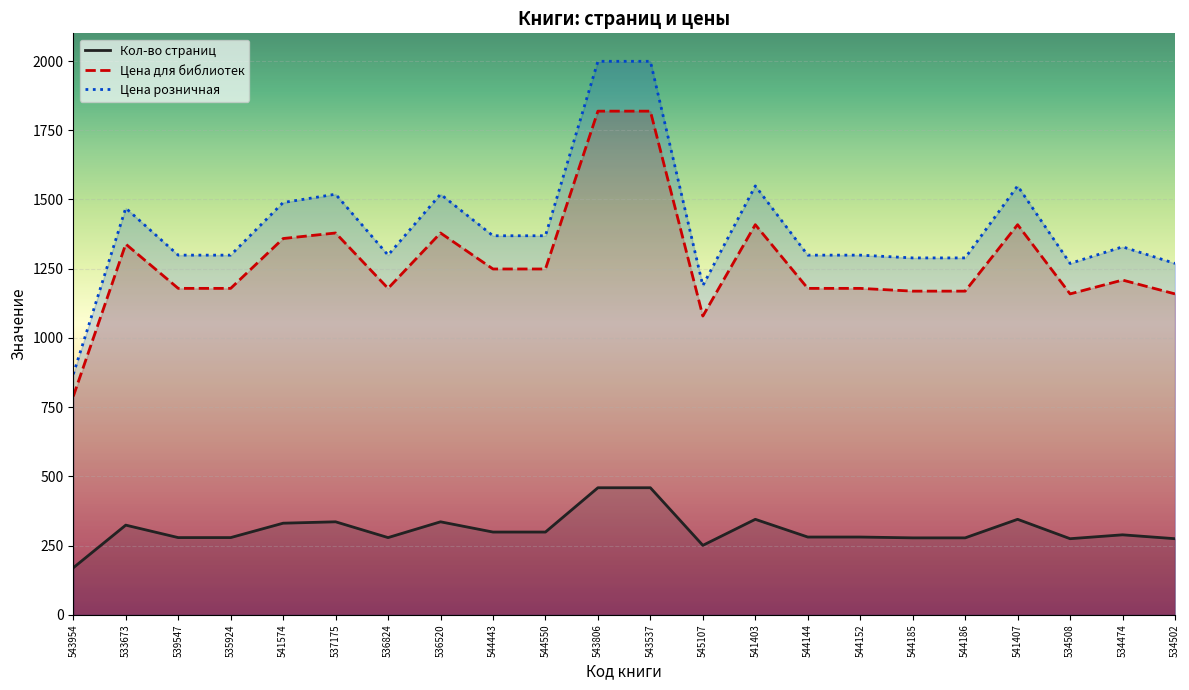

Which label corresponds to the smallest value in the chart?

543954